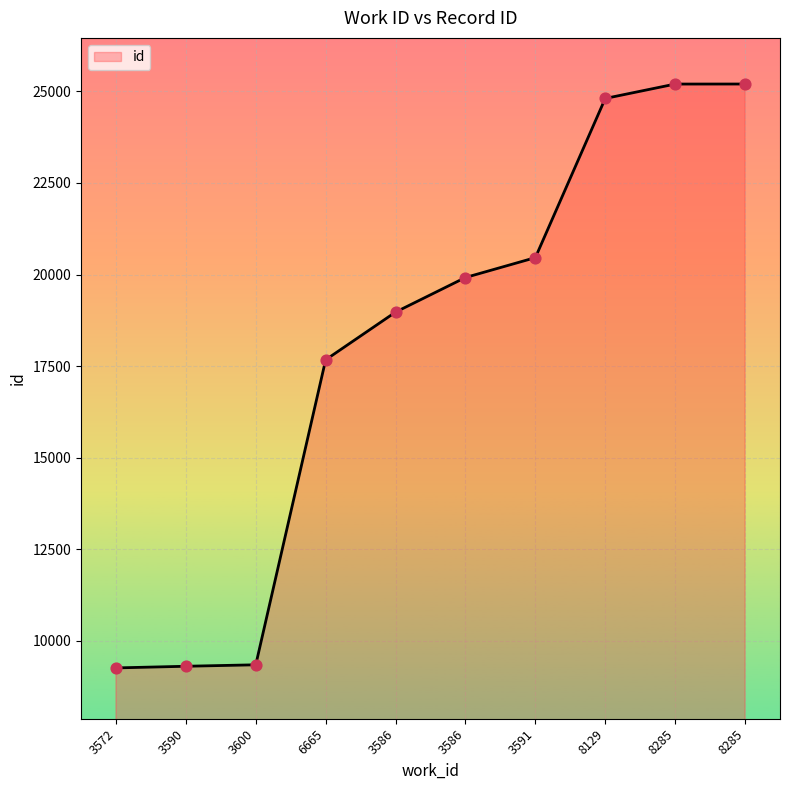

How many lines are shown in the chart?

1